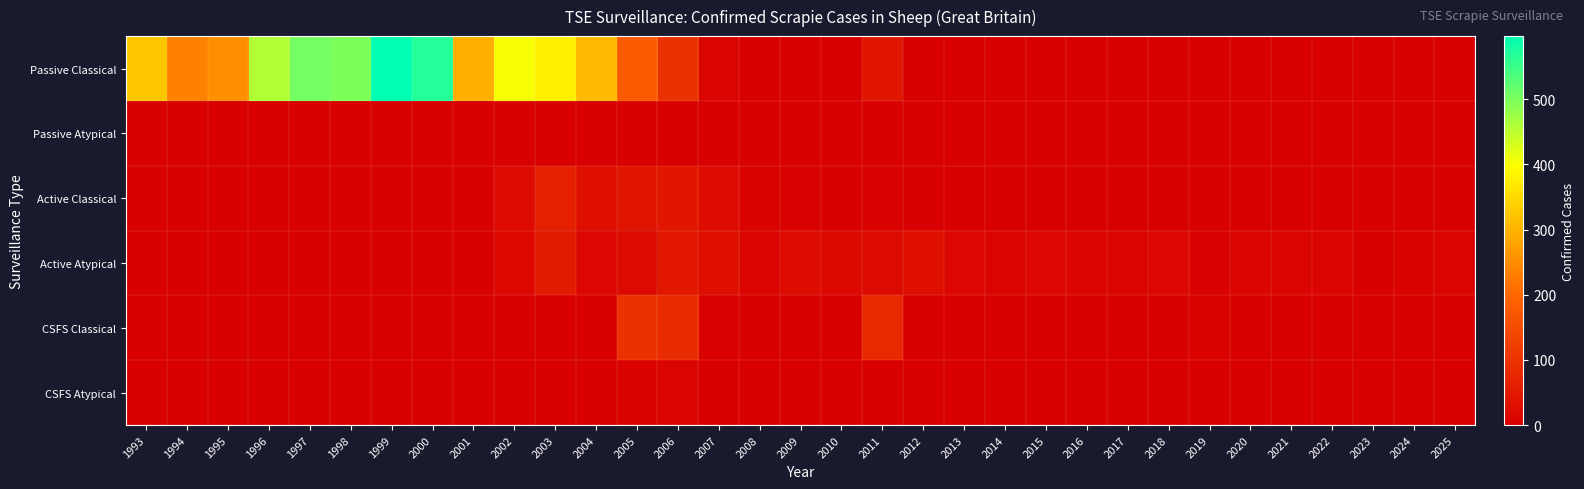

Reading left to right, what are all the values shown in this chart?

Passive Classical: 1993=325	1994=235	1995=253	1996=459	1997=507	1998=499	1999=597	2000=568	2001=296	2002=403	2003=379	2004=307	2005=178	2006=97	2007=10	2008=1	2009=3	2010=0	2011=44	2012=0	2013=0	2014=0	2015=0	2016=0	2017=0	2018=0	2019=0	2020=0	2021=0	2022=0	2023=0	2024=0	2025=1
Passive Atypical: 1993=0	1994=0	1995=0	1996=0	1997=0	1998=0	1999=0	2000=0	2001=0	2002=0	2003=0	2004=0	2005=3	2006=3	2007=2	2008=0	2009=0	2010=0	2011=0	2012=0	2013=1	2014=0	2015=0	2016=0	2017=0	2018=0	2019=0	2020=0	2021=0	2022=1	2023=1	2024=0	2025=0
Active Classical: 1993=0	1994=0	1995=0	1996=0	1997=0	1998=0	1999=0	2000=0	2001=0	2002=23	2003=63	2004=28	2005=43	2006=44	2007=23	2008=7	2009=5	2010=1	2011=5	2012=2	2013=3	2014=0	2015=2	2016=0	2017=0	2018=0	2019=1	2020=0	2021=0	2022=0	2023=0	2024=0	2025=0
Active Atypical: 1993=0	1994=0	1995=0	1996=0	1997=0	1998=0	1999=0	2000=0	2001=0	2002=18	2003=52	2004=16	2005=22	2006=47	2007=31	2008=10	2009=25	2010=19	2011=22	2012=28	2013=16	2014=10	2015=15	2016=13	2017=12	2018=16	2019=6	2020=13	2021=11	2022=10	2023=3	2024=7	2025=11
CSFS Classical: 1993=0	1994=0	1995=0	1996=0	1997=0	1998=0	1999=0	2000=0	2001=0	2002=0	2003=0	2004=0	2005=96	2006=85	2007=5	2008=0	2009=2	2010=0	2011=81	2012=4	2013=3	2014=0	2015=0	2016=0	2017=0	2018=0	2019=7	2020=1	2021=0	2022=0	2023=0	2024=0	2025=0
CSFS Atypical: 1993=0	1994=0	1995=0	1996=0	1997=0	1998=0	1999=0	2000=0	2001=0	2002=0	2003=0	2004=0	2005=7	2006=10	2007=3	2008=2	2009=0	2010=1	2011=0	2012=0	2013=0	2014=0	2015=2	2016=1	2017=0	2018=1	2019=0	2020=1	2021=0	2022=0	2023=0	2024=0	2025=0